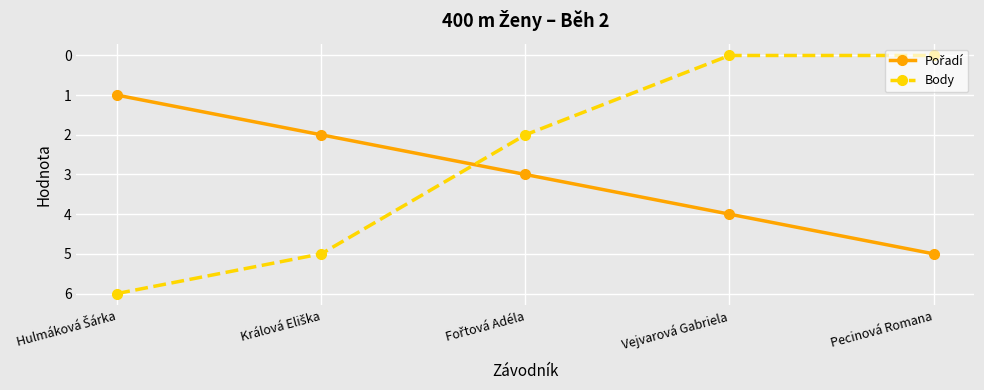

What position from the left is Vejvarová Gabriela?

4